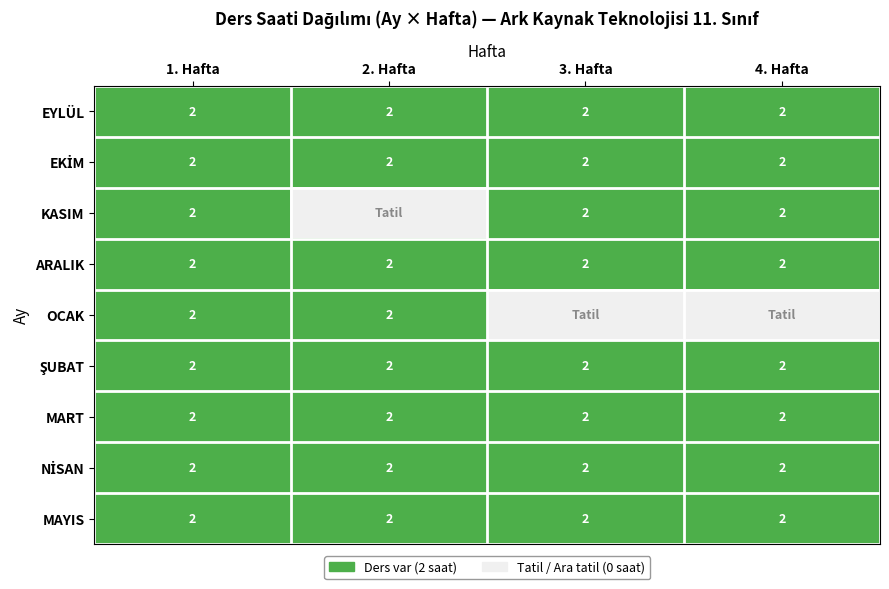

The OCAK series shows 2 at 2. Hafta. True or false?

True